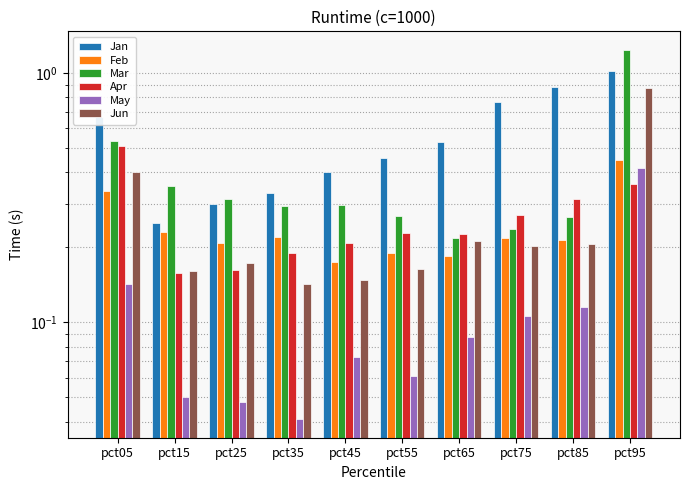

What is the greatest value displayed?

1.2